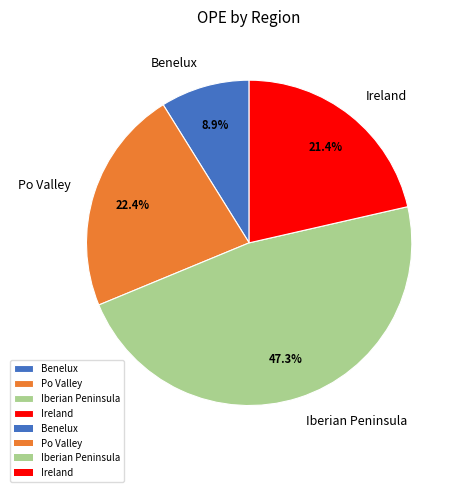

How many slices are in this pie chart?

4